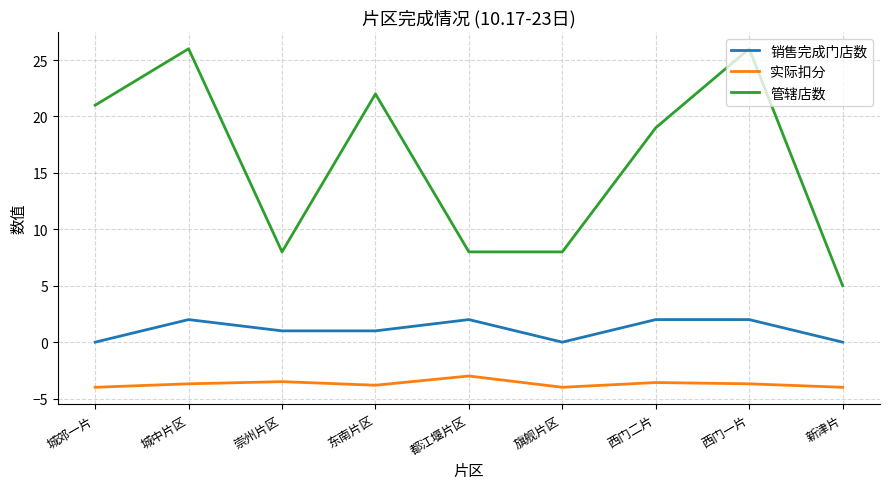

What position from the right is 西门一片?

2